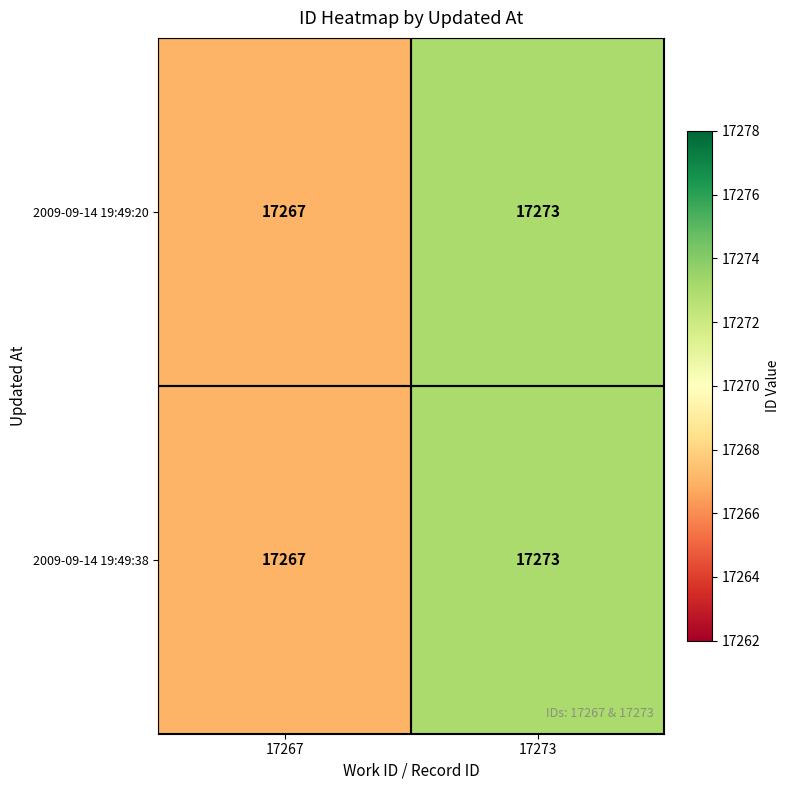

List the labels in order of 2009-09-14 19:49:38 value, largest first.

17273, 17267